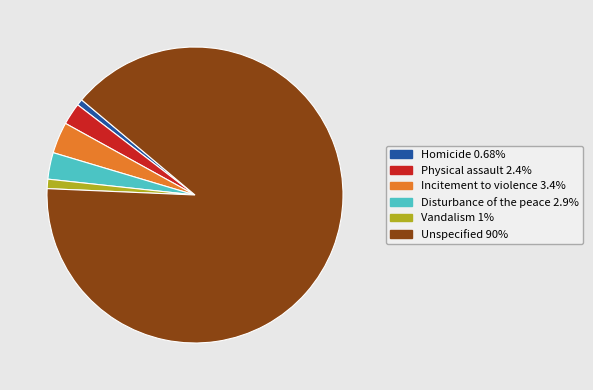

Which slice is the largest?

Unspecified